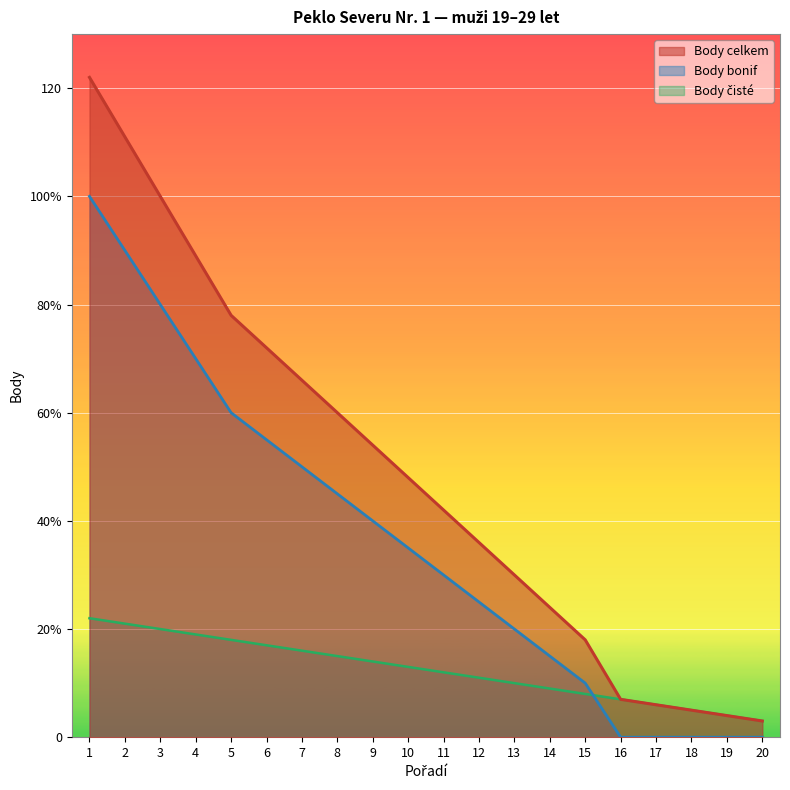

After their last crossing, which series has the higher values: Body čisté or Body bonif?

Body čisté